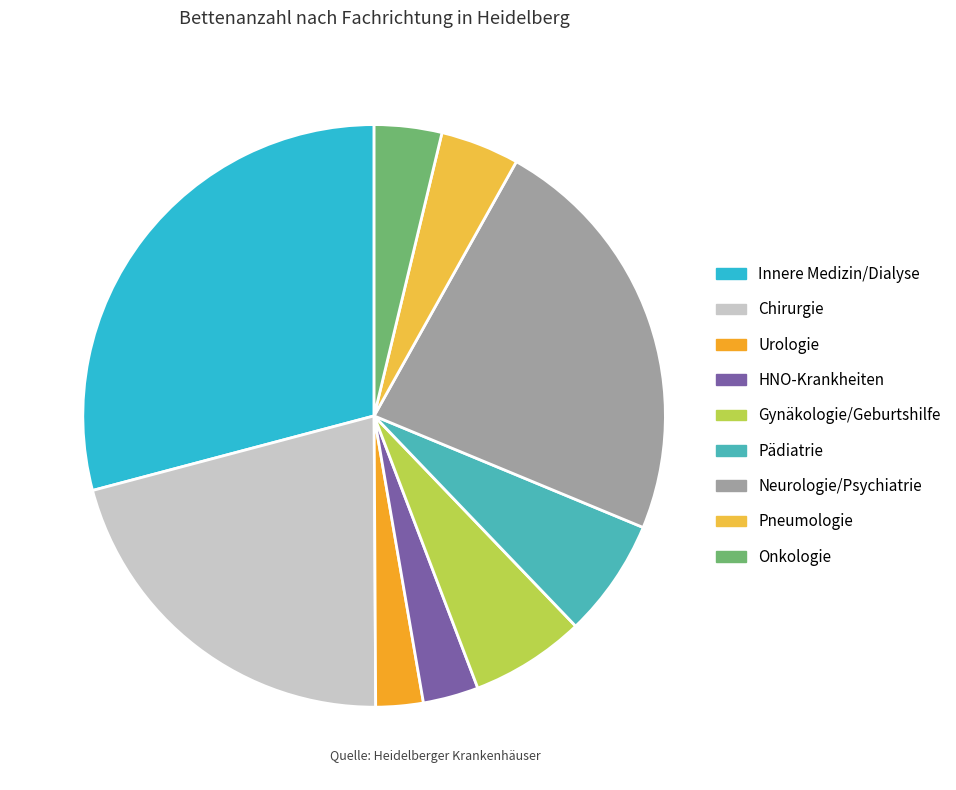

To the nearest percent, what portion does Chirurgie represent?

21%